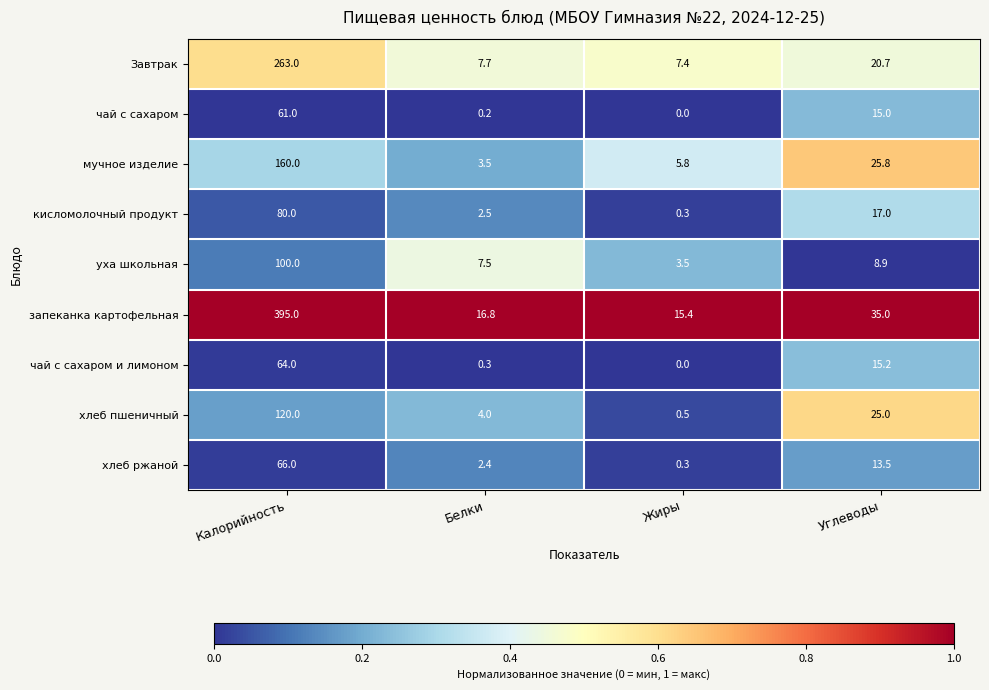

The value of уха школьная at Калорийность is 100.0. True or false?

True